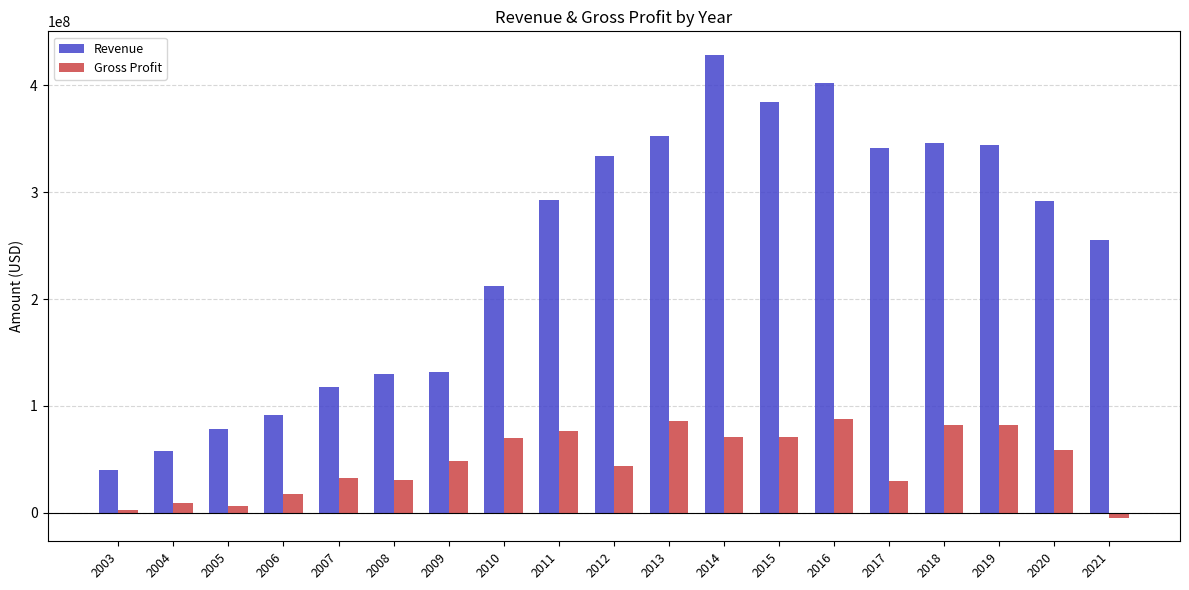

What is the minimum value shown in the chart?

-5142000